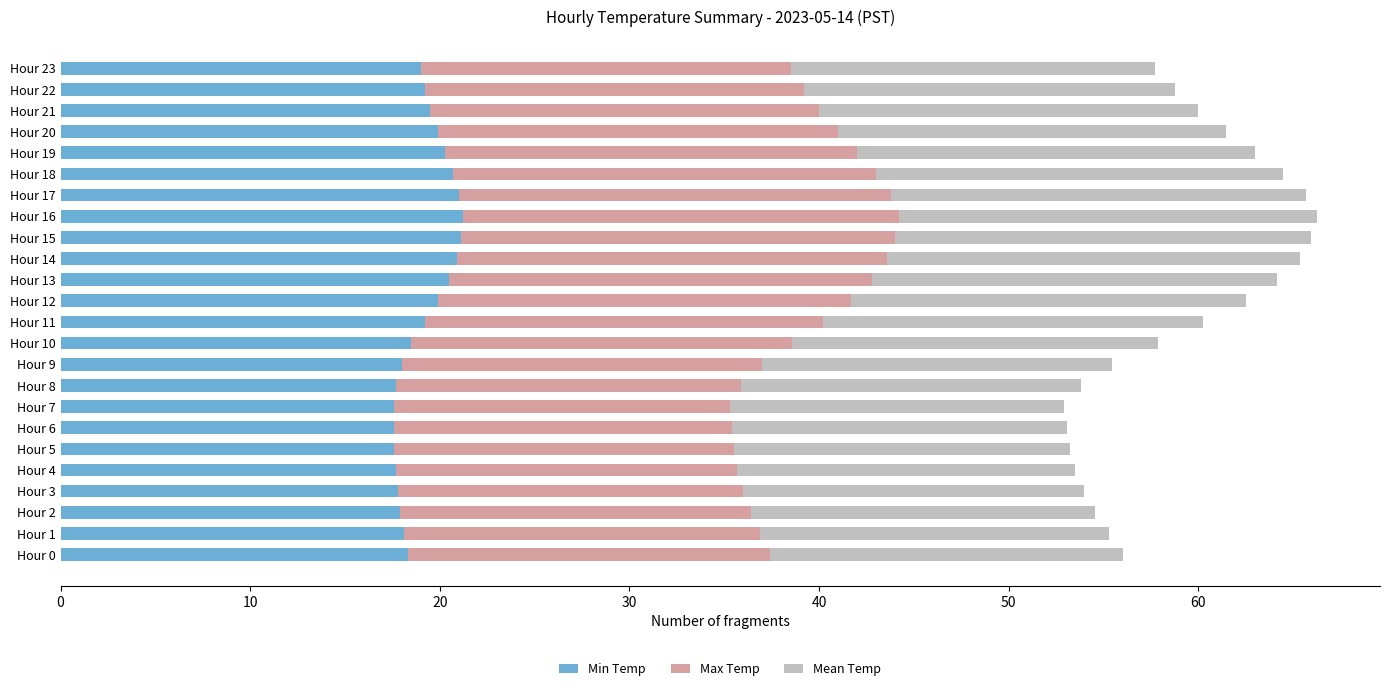

What is the sum of the Min Temp values at Hour 14 and Hour 18?

41.6